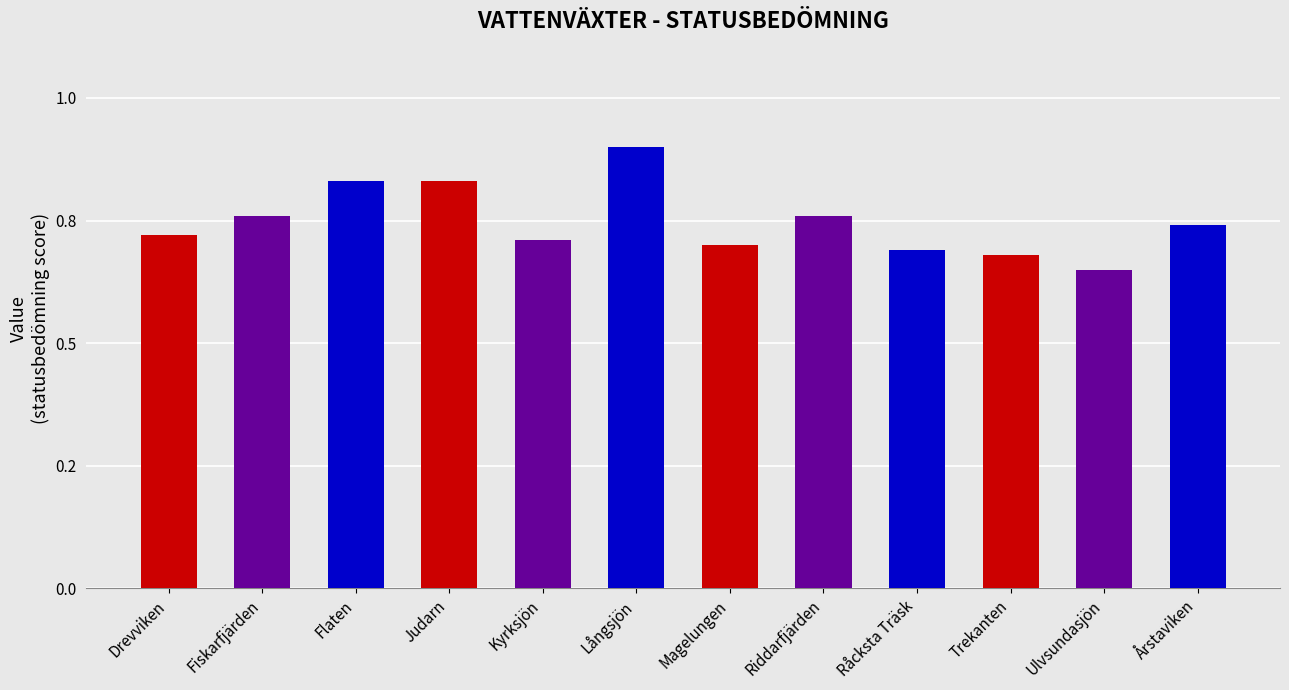

Between Fiskarfjärden and Årstaviken, which is larger?

Fiskarfjärden